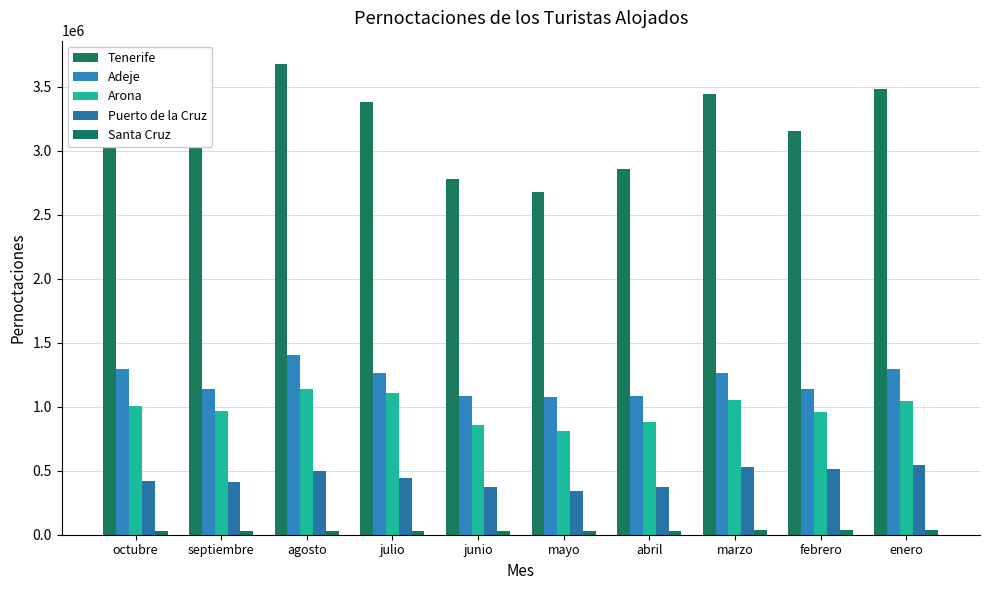

What is the maximum value shown in the chart?

3676768